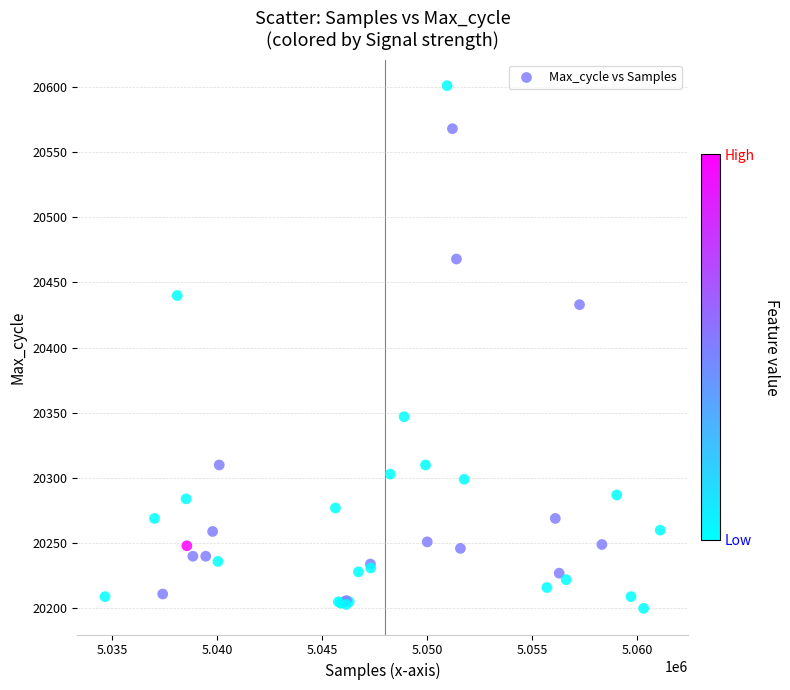

What Y value in the scatter plot is closest to 20400?

20433